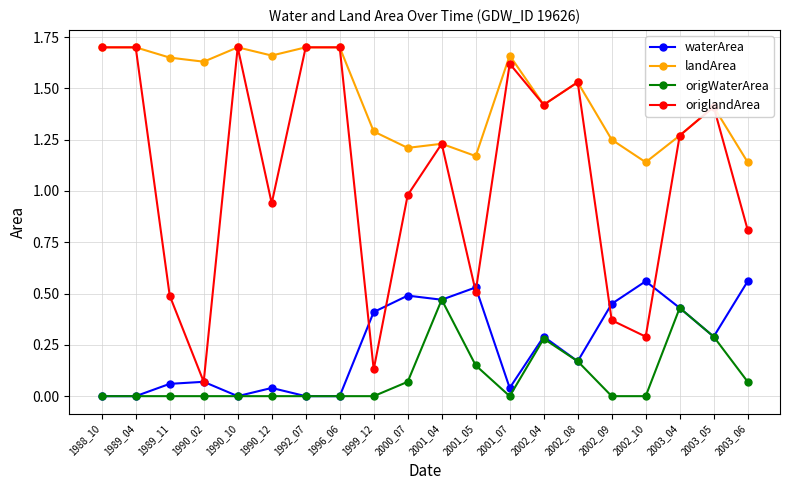

At how many categories does at least one series exceed 1?

20